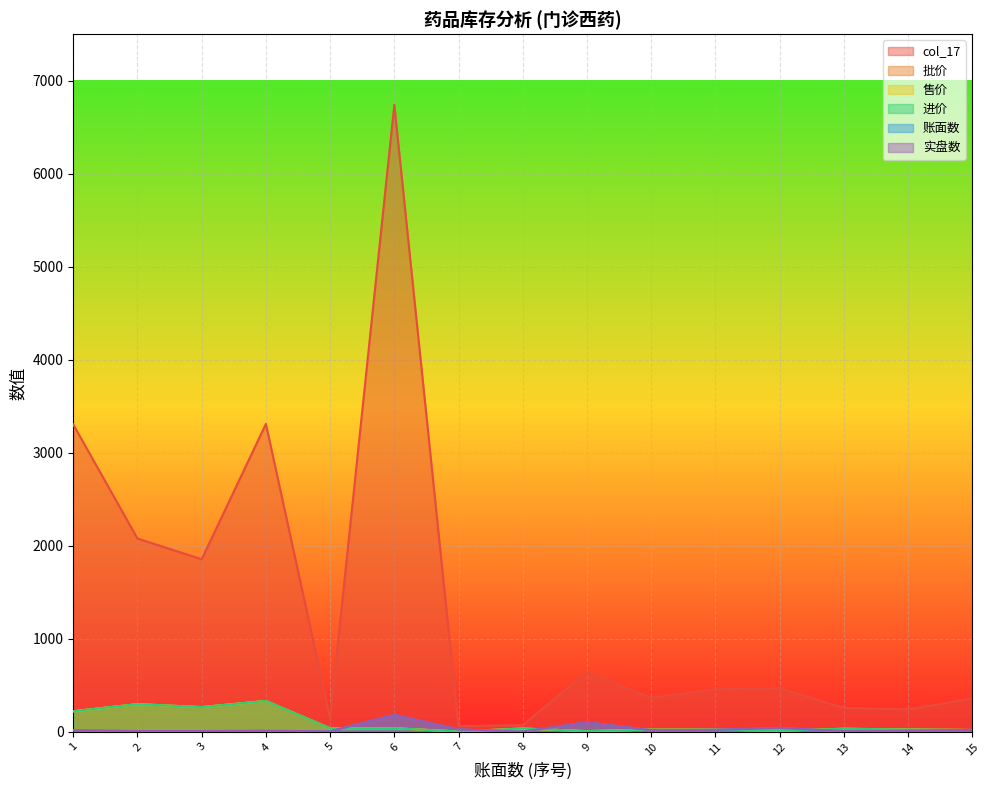

Is it true that 实盘数 equals 282.5 at 6?

False